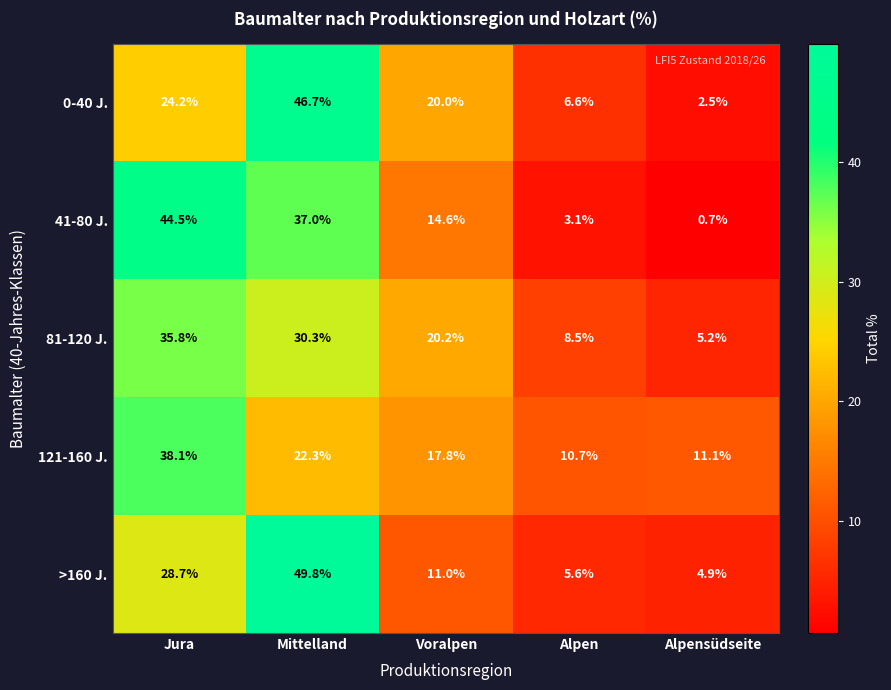

What is the total value across all series at Alpen?

34.5